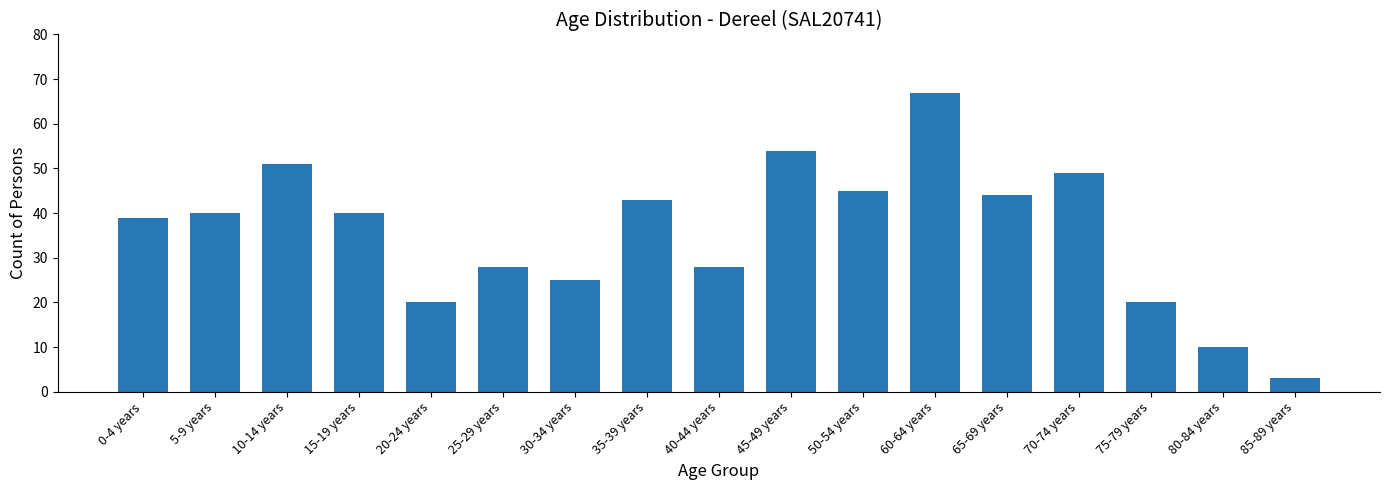

How many data points does each series have?

17